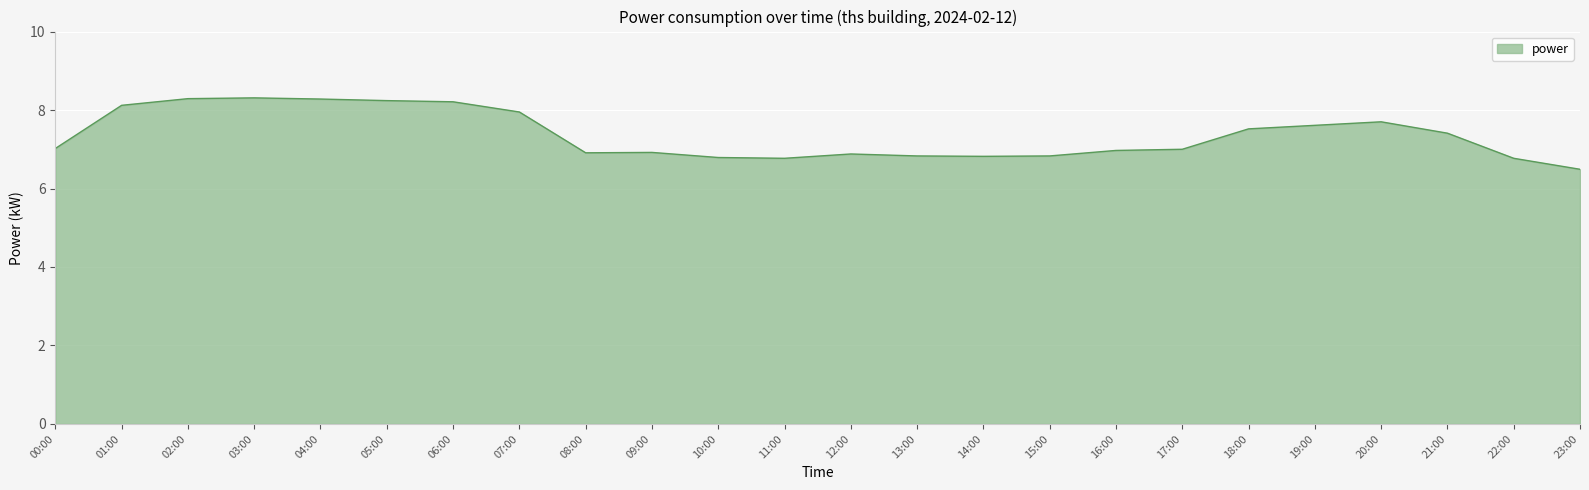

What position from the right is 18:00?

6